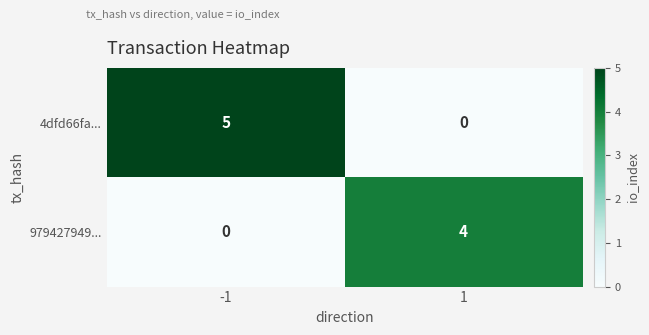

Which series has the largest range (max minus min)?

4dfd66fa...